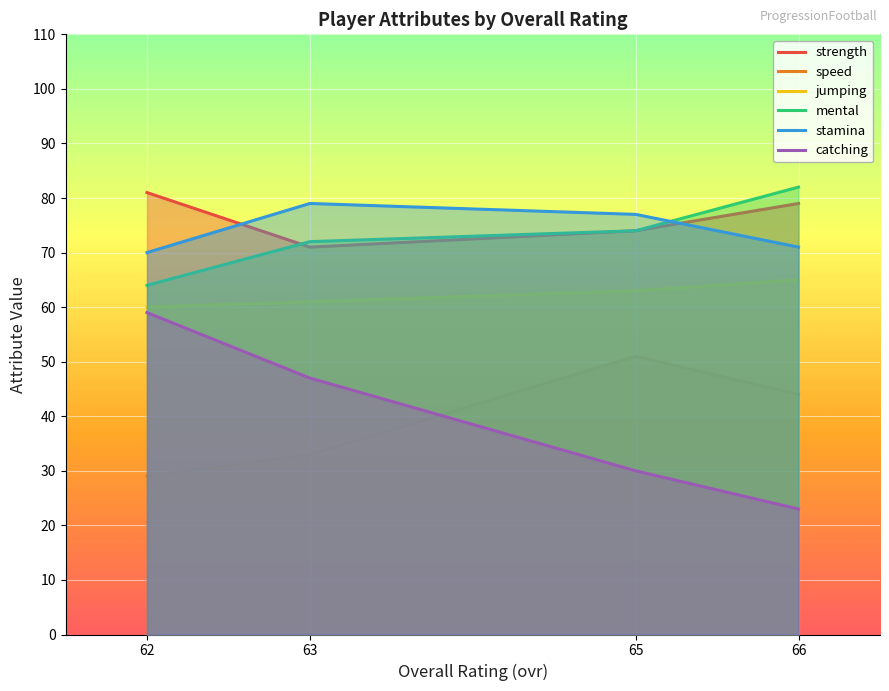

Between 65 and 62, which series saw the biggest shift?

catching